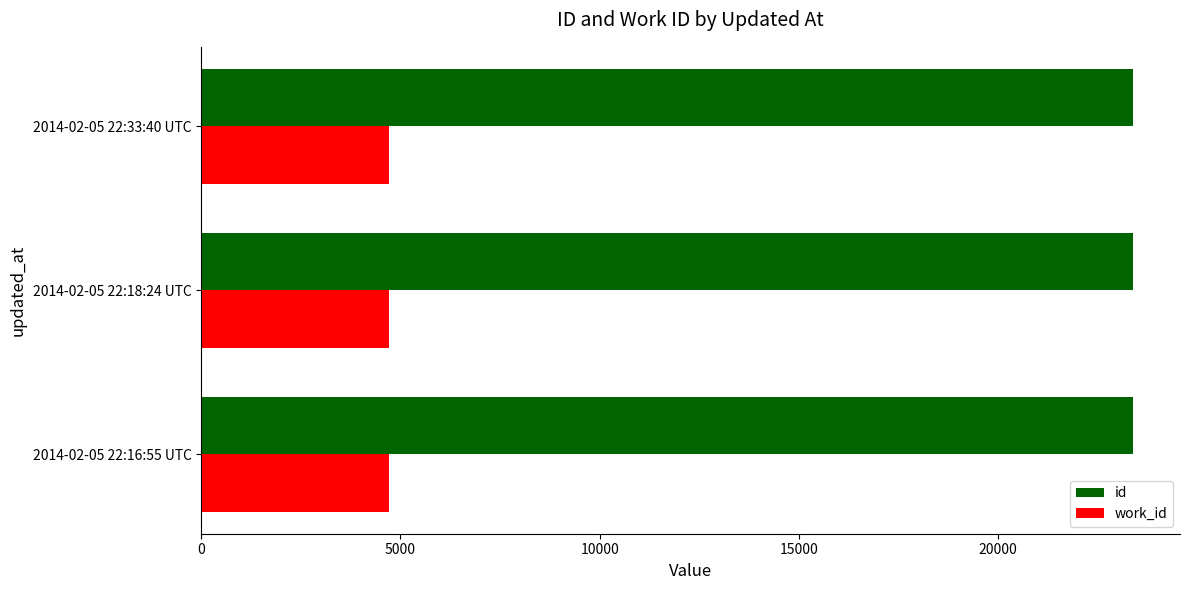

The value of work_id at 2014-02-05 22:33:40 UTC is 6909. True or false?

False